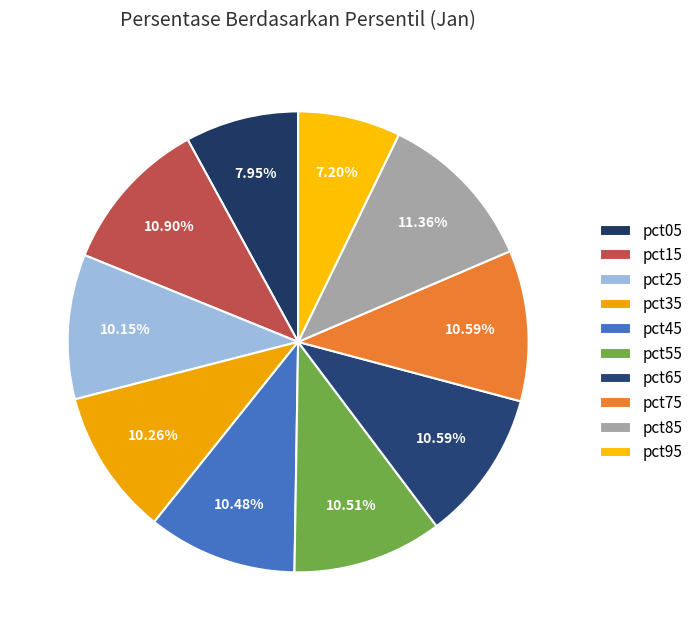

Combined, do pct95 and pct35 account for over 50%?

No